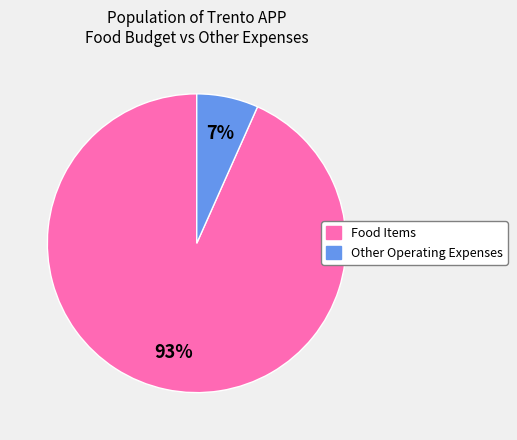

Is there any slice that represents more than half of the pie?

Yes